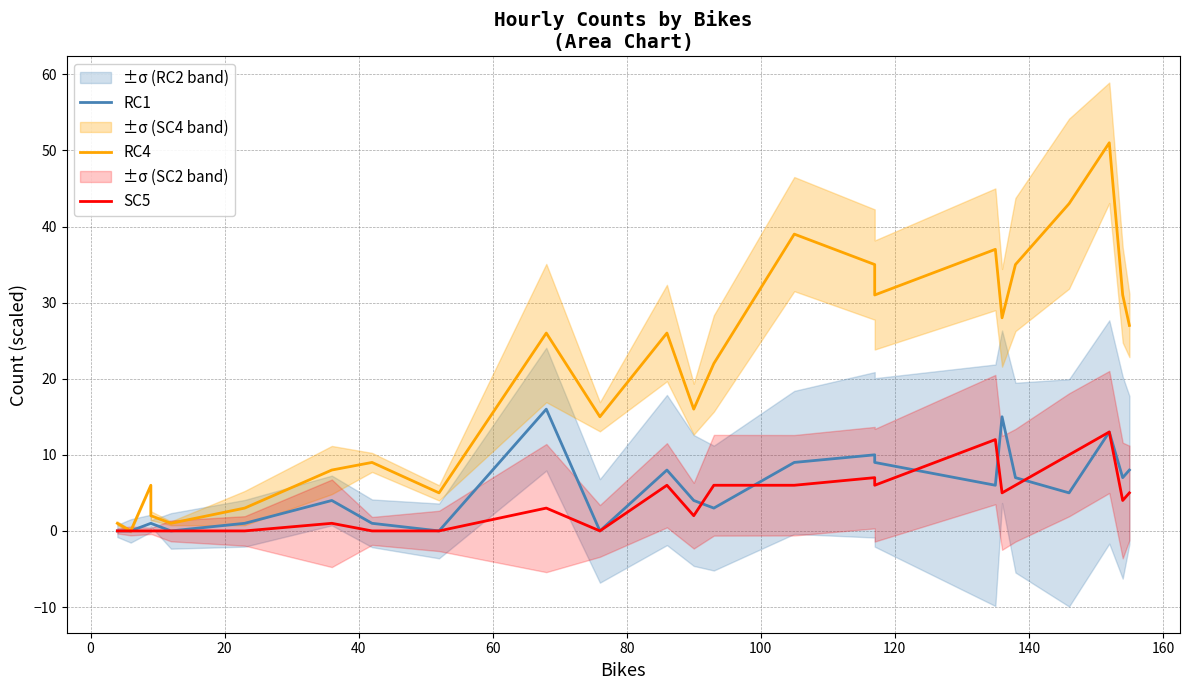

At how many categories does at least one series exceed 8?

16